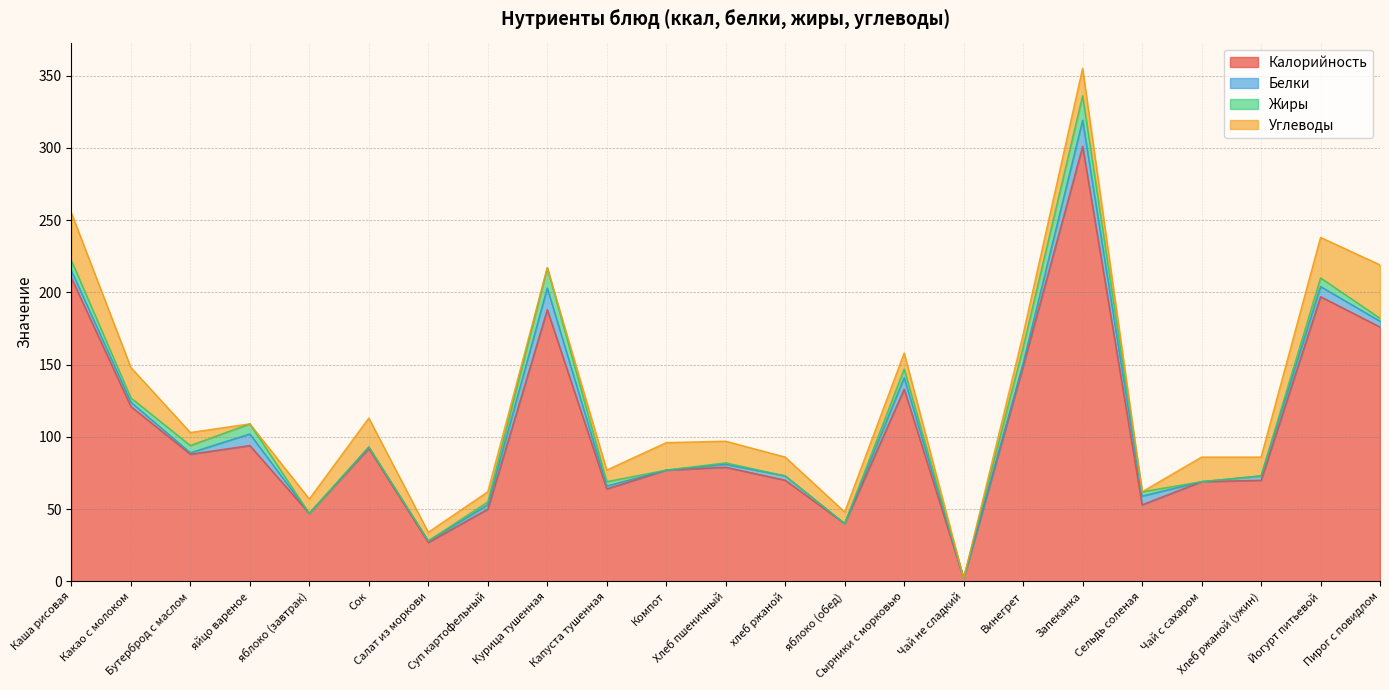

At which label does Белки first exceed 3?

Каша рисовая